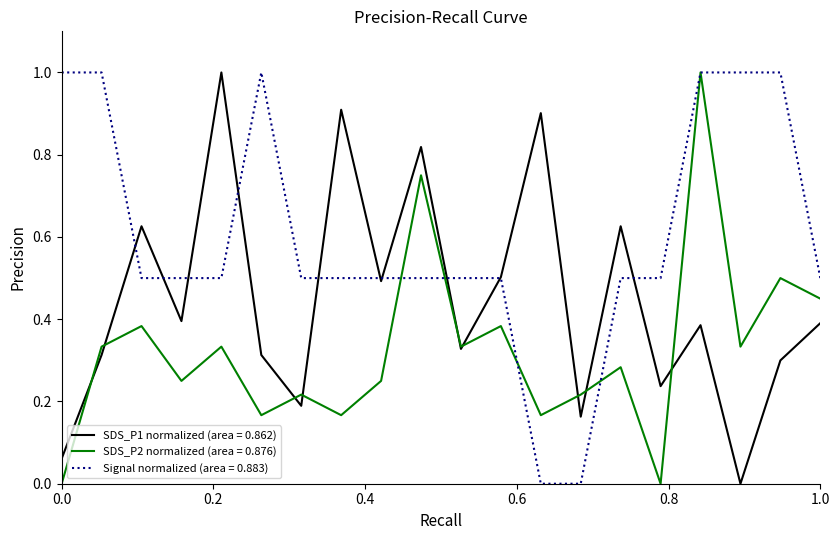

Rank the series by their average value, from lowest to highest.

SDS_P2 normalized (area = 0.876), SDS_P1 normalized (area = 0.862), Signal normalized (area = 0.883)